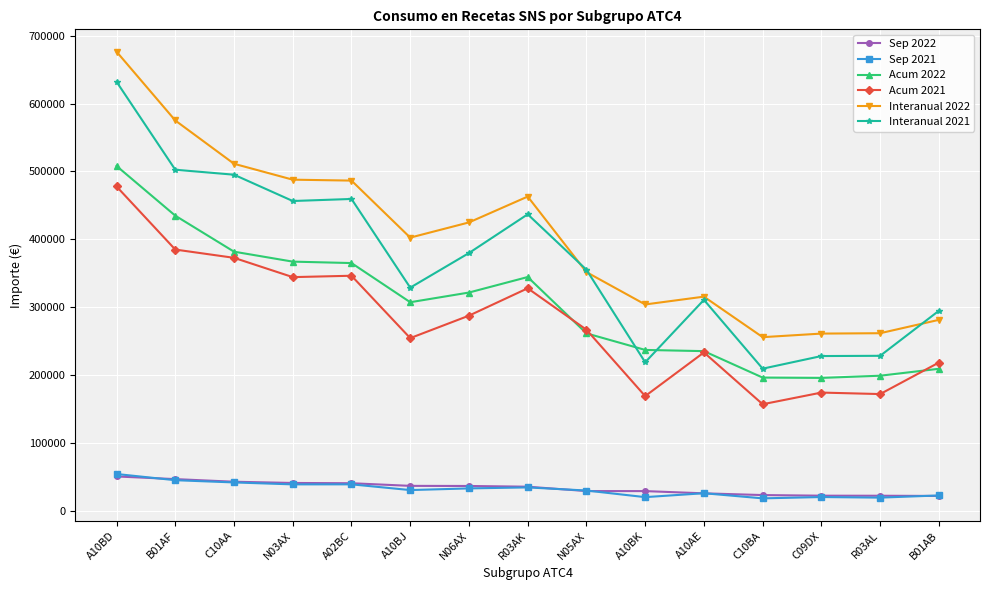

What are all the series names shown in the legend?

Sep 2022, Sep 2021, Acum 2022, Acum 2021, Interanual 2022, Interanual 2021